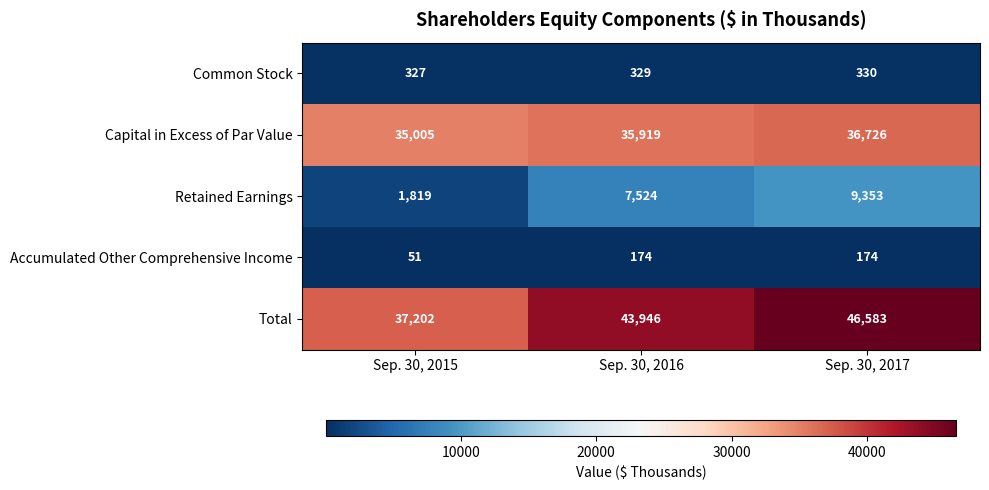

What is the total value across all series at Sep. 30, 2015?

74404